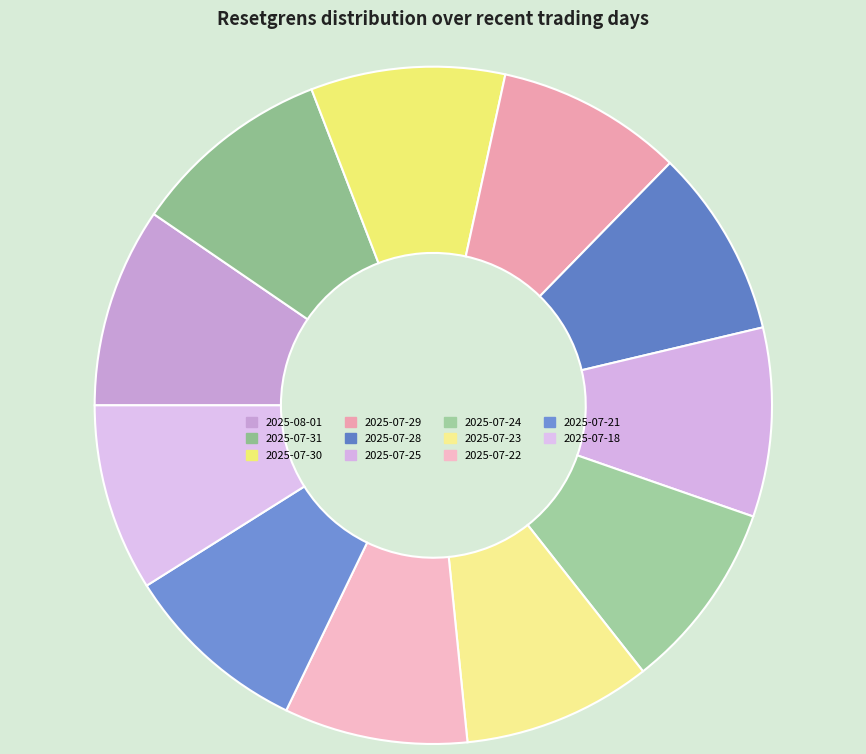

Which category has the biggest portion of the pie?

2025-07-31